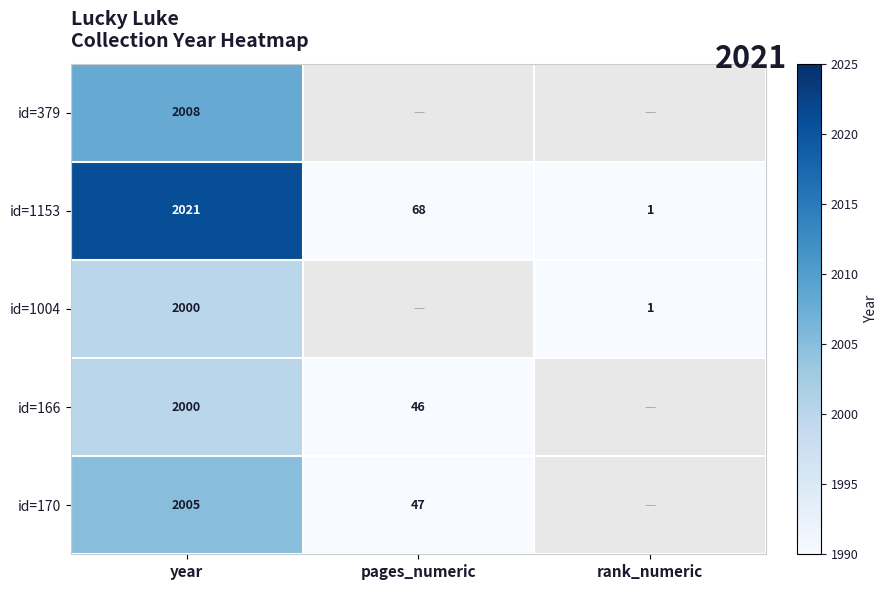

What is the average value of the id=1153 series?

697